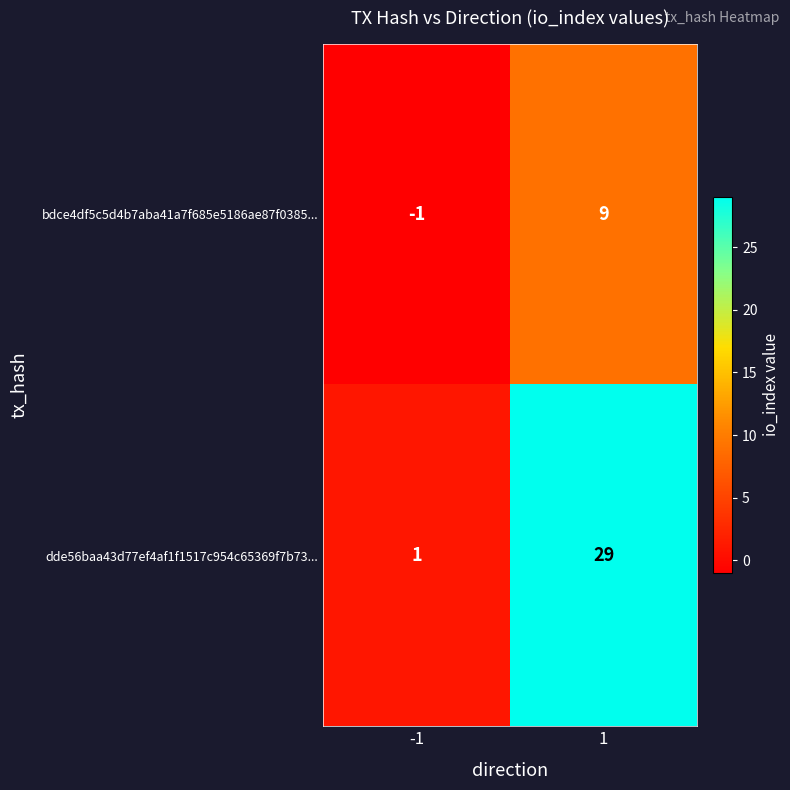

Reading left to right, extract all data points from this chart.

bdce4df5c5d4b7aba41a7f685e5186ae87f0385...: -1	9
dde56baa43d77ef4af1f1517c954c65369f7b73...: 1	29